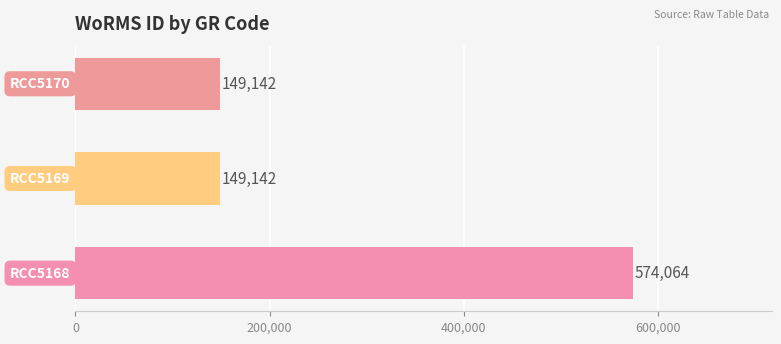

Count the values in the range 149142 to 574064.

3